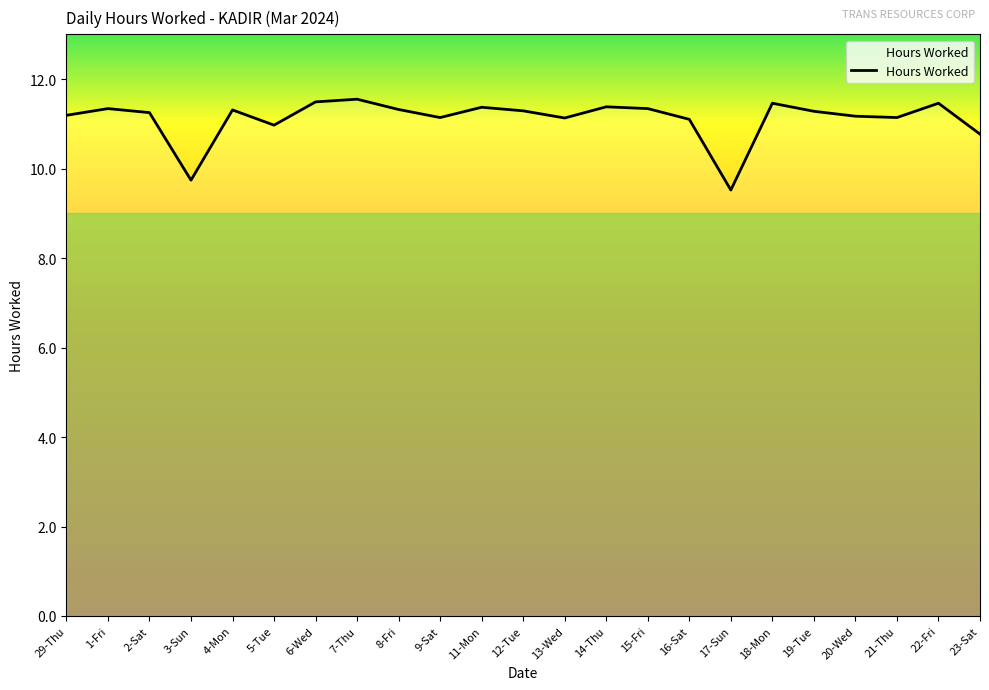

The chart shows a value of 11.5 at 6-Wed. True or false?

True